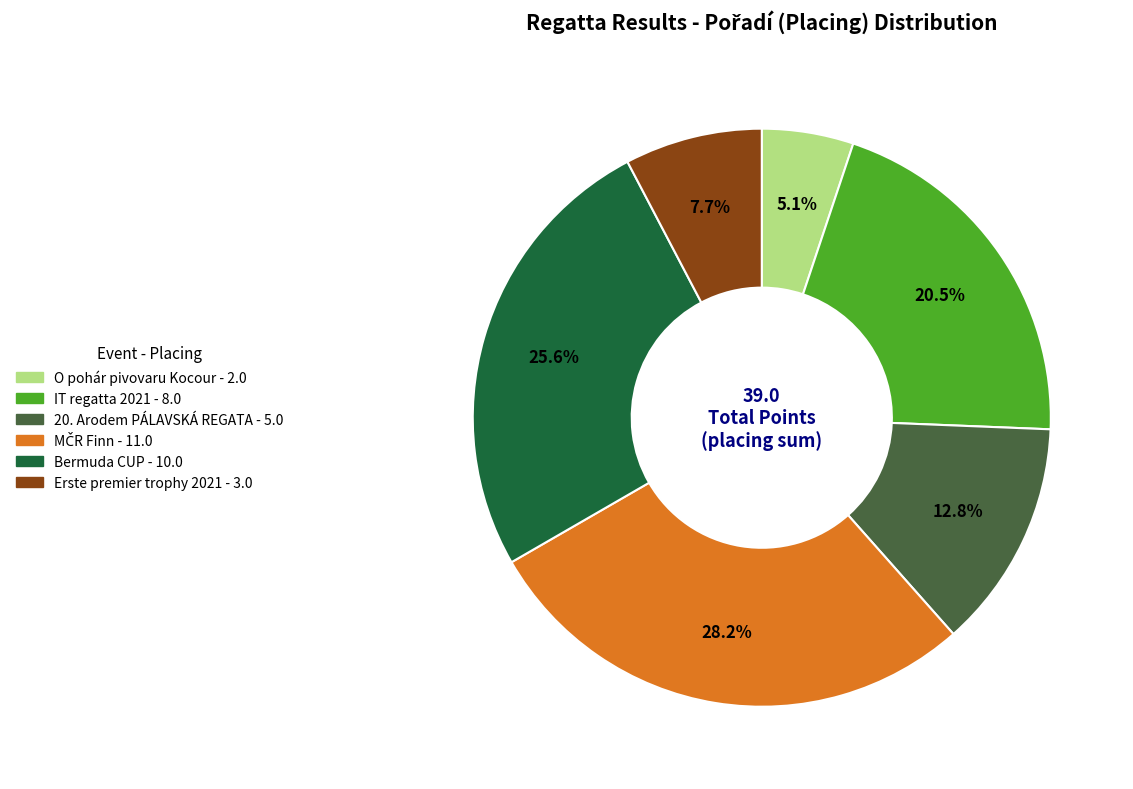

Is there a majority slice in this chart?

No